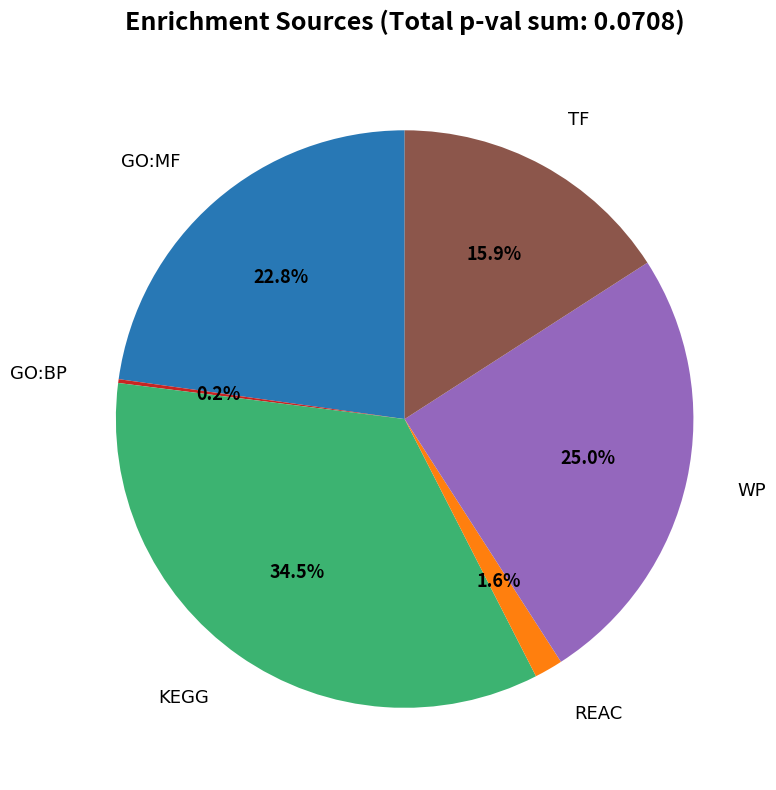

Does any single category account for the majority?

No